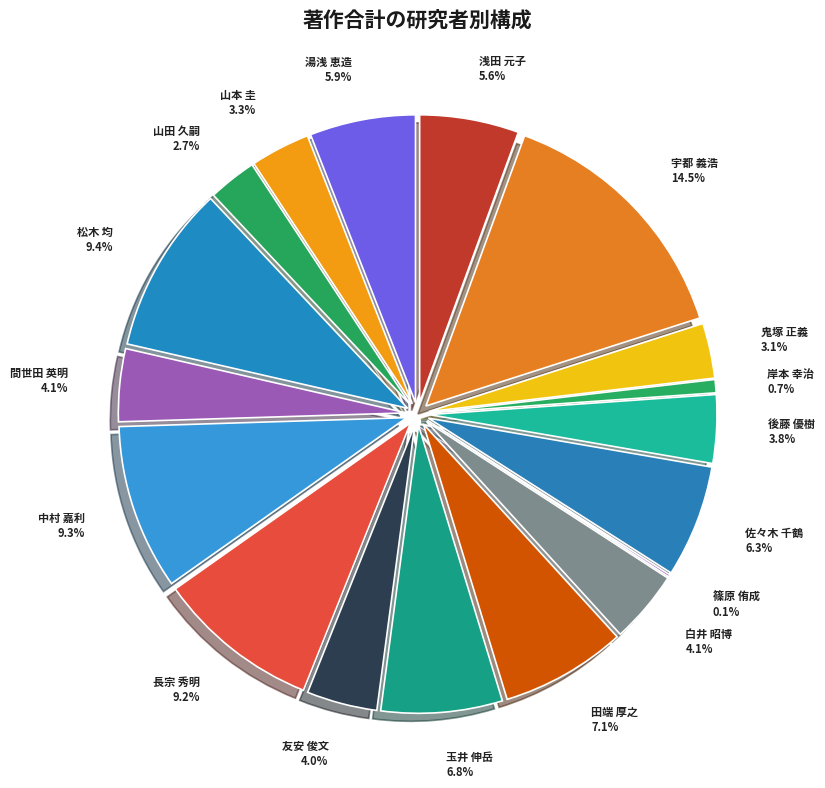

To the nearest percent, what is the average slice percentage?

6%